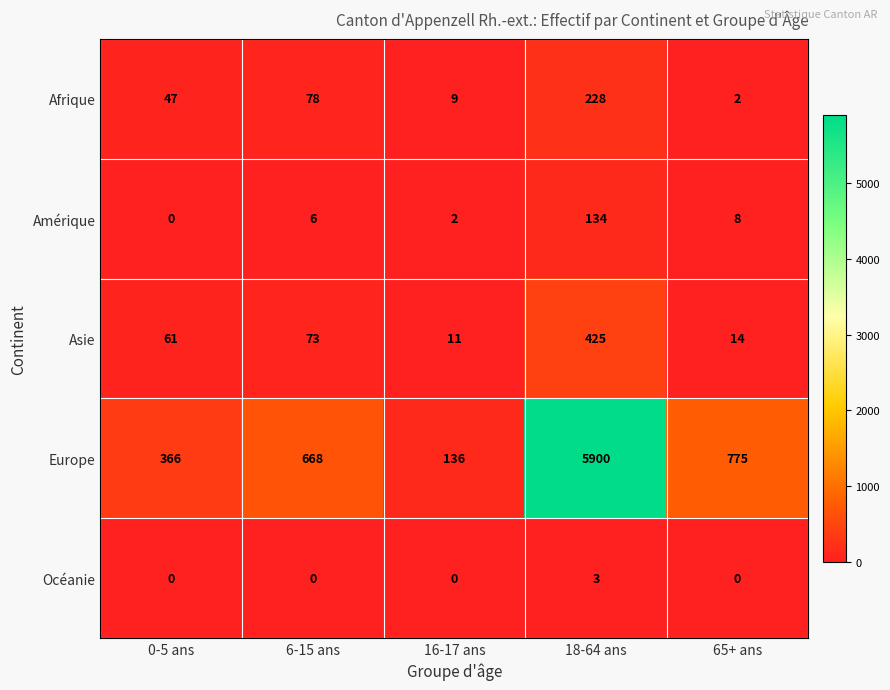

What is the spread (max minus min) of values at 16-17 ans?

136